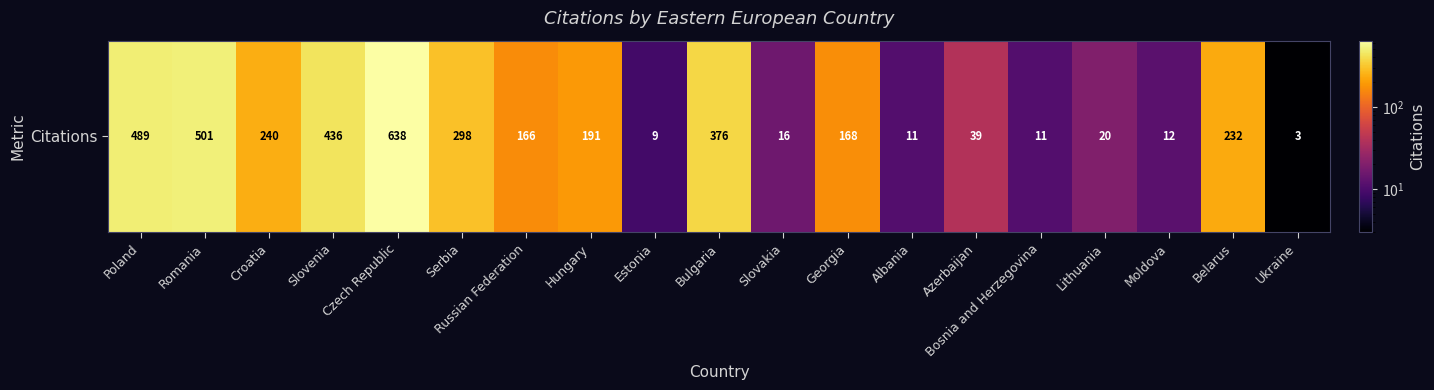

Reading right to left, extract all data points from this chart.

3	232	12	20	11	39	11	168	16	376	9	191	166	298	638	436	240	501	489